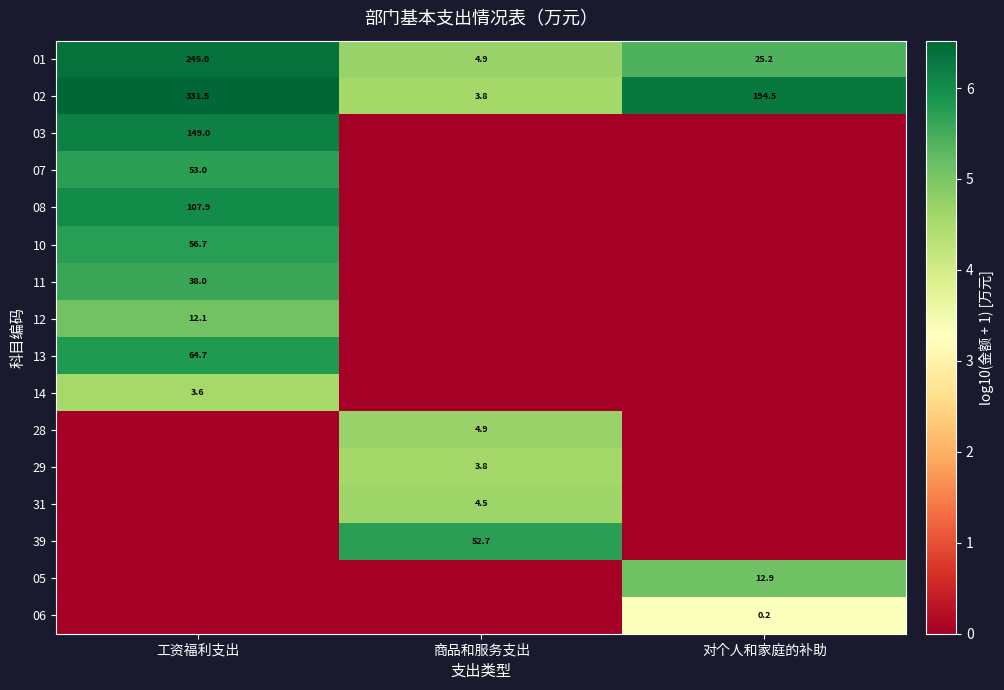

What is the sum of the 02 values at 商品和服务支出 and 工资福利支出?

335.3